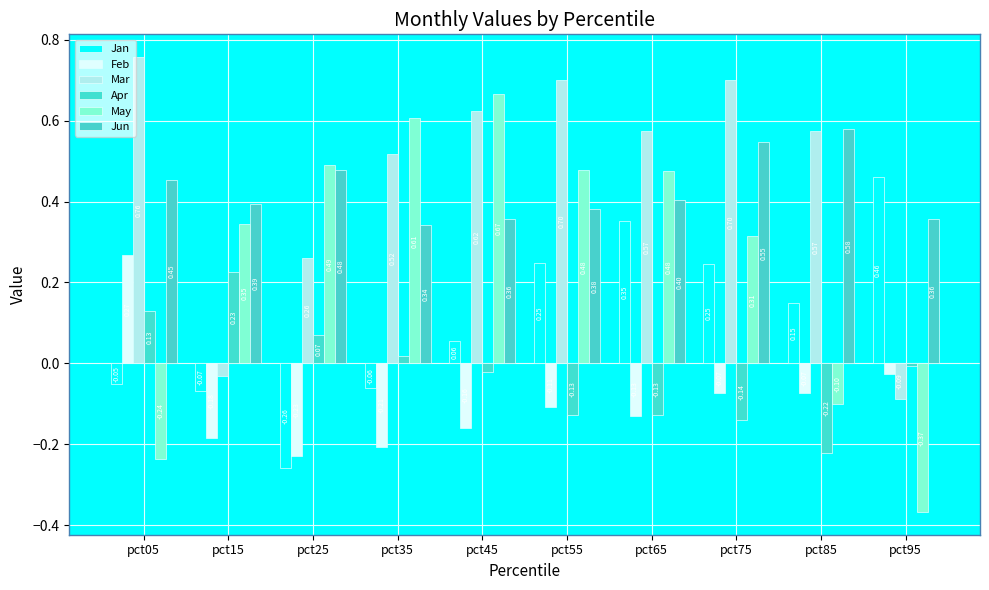

The value of Jun at pct65 is 0.2. True or false?

False